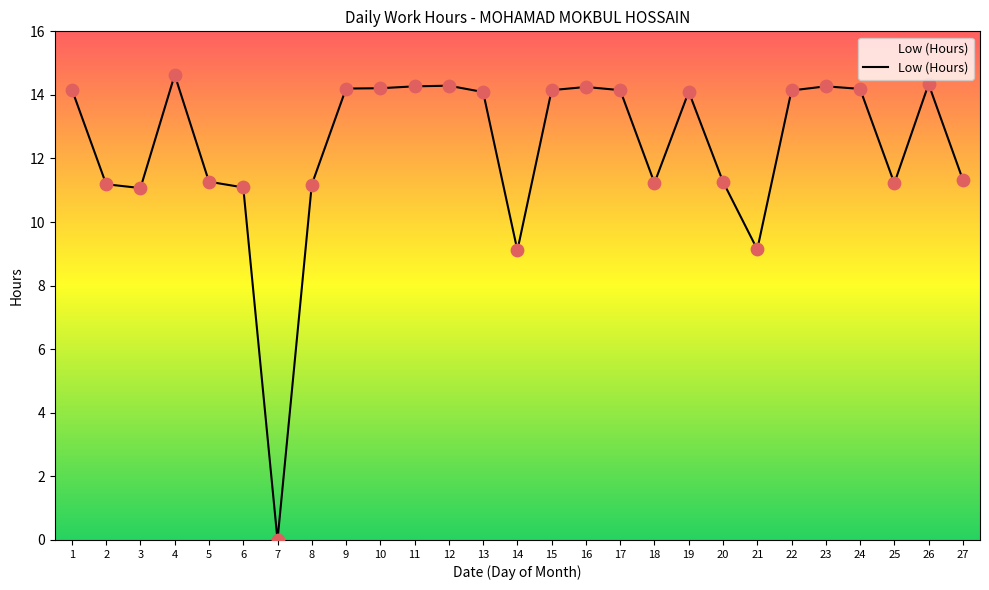

Approximately how many times larger is the value at 25 compared to 17?

0.8